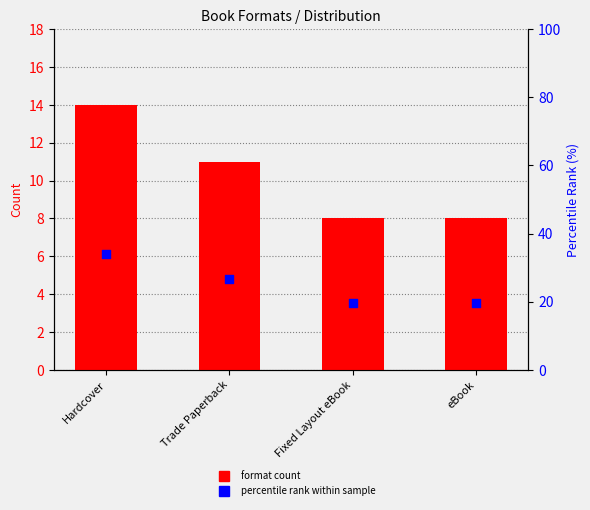

At which category is the sum across all series the highest?

Hardcover